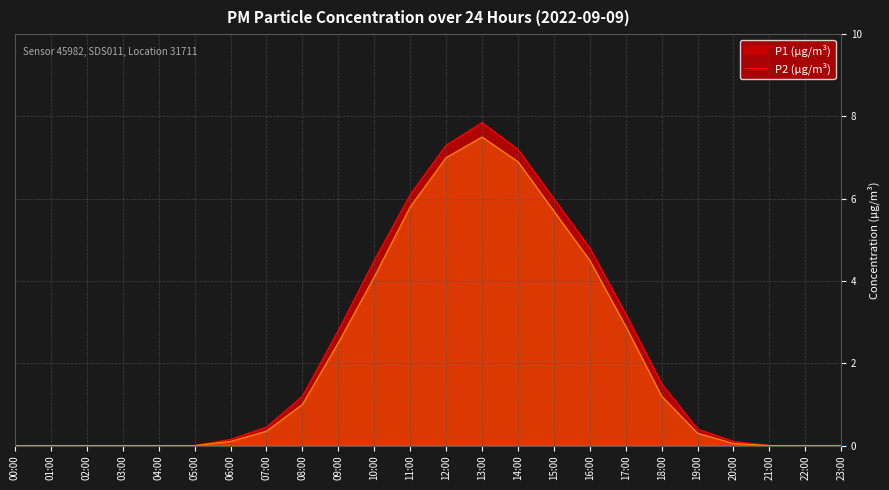

How many values in P2 are above zero?

15